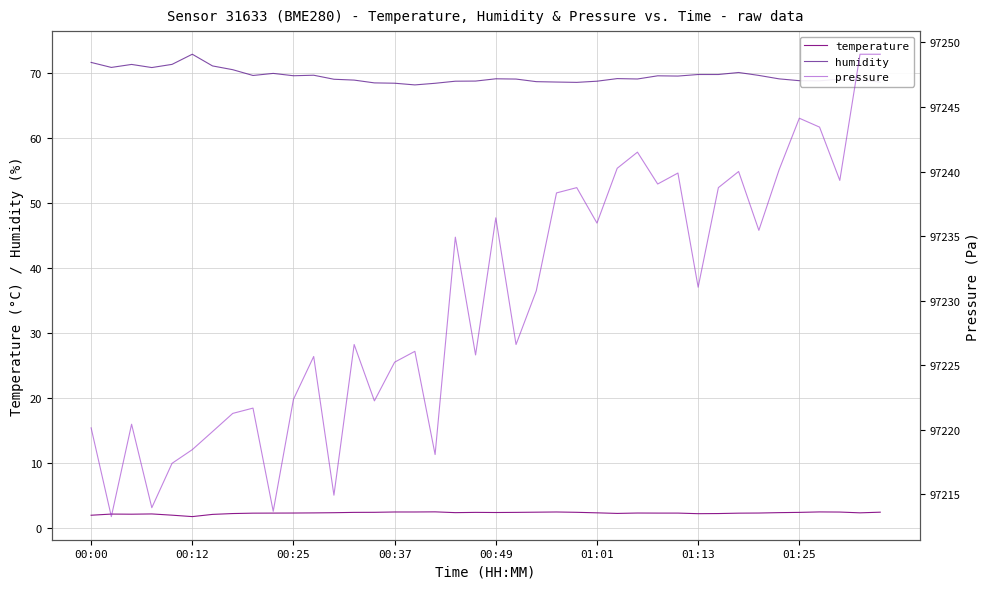

How many categories are shown in the chart?

40